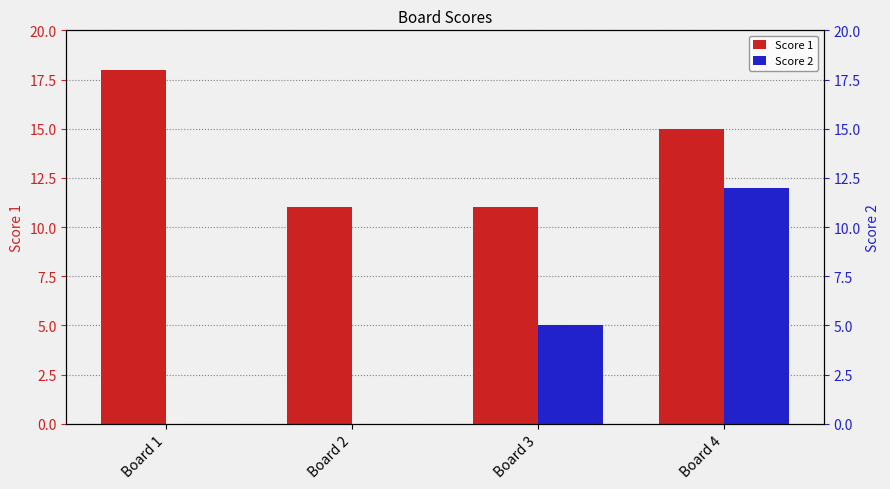

True or false: Score 1 has a value of 11 at Board 3.

True